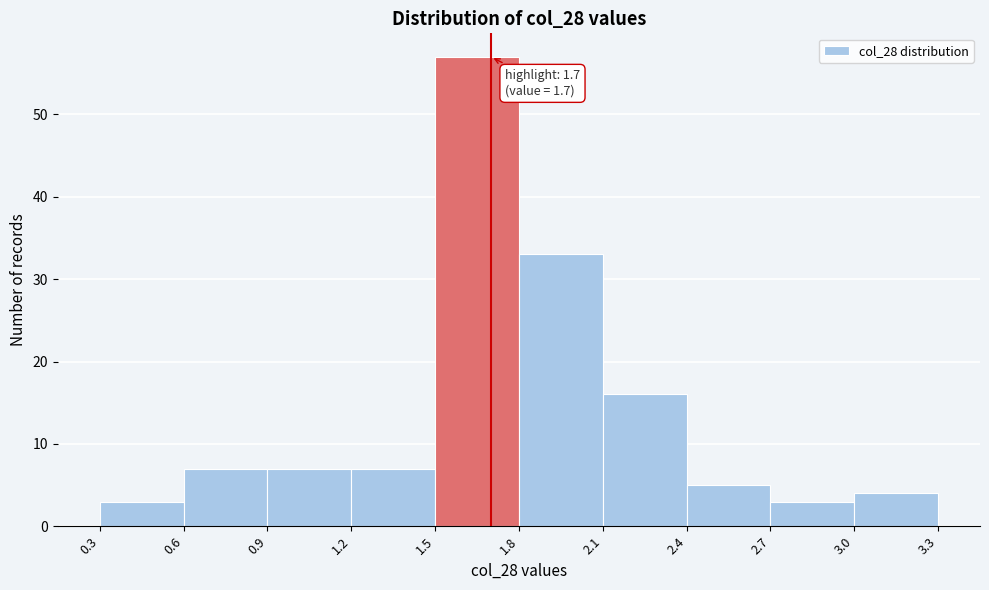

Which range on the x-axis has the tallest bar?

1.5 to 1.8